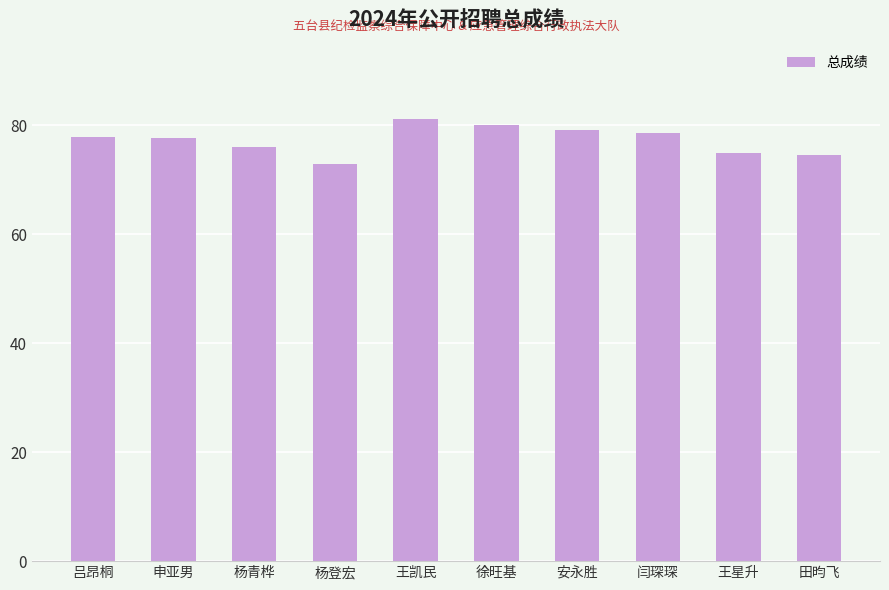

How many values are below 77?

4